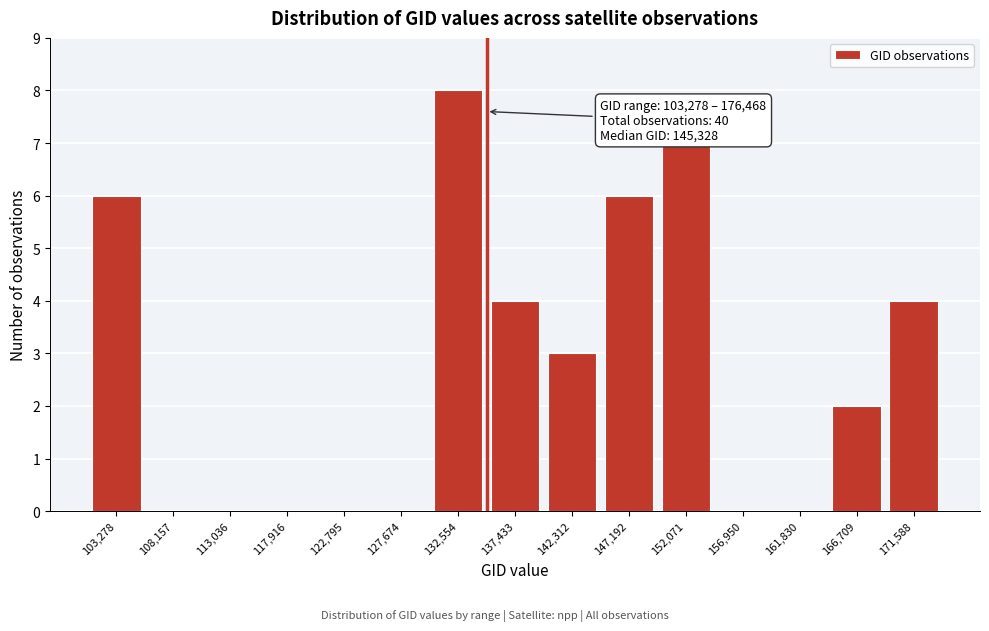

Reading right to left, extract all data points from this chart.

171,588=4	166,709=2	161,830=0	156,950=0	152,071=7	147,192=6	142,312=3	137,433=4	132,554=8	127,674=0	122,795=0	117,916=0	113,036=0	108,157=0	103,278=6